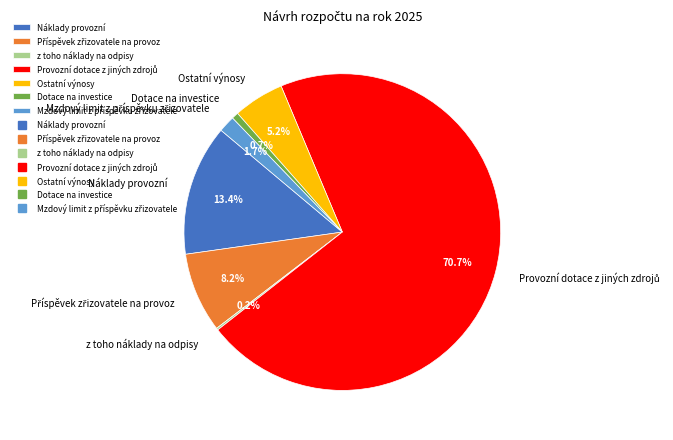

Do Příspěvek zřizovatele na provoz and Náklady provozní together represent more than half of the pie?

No